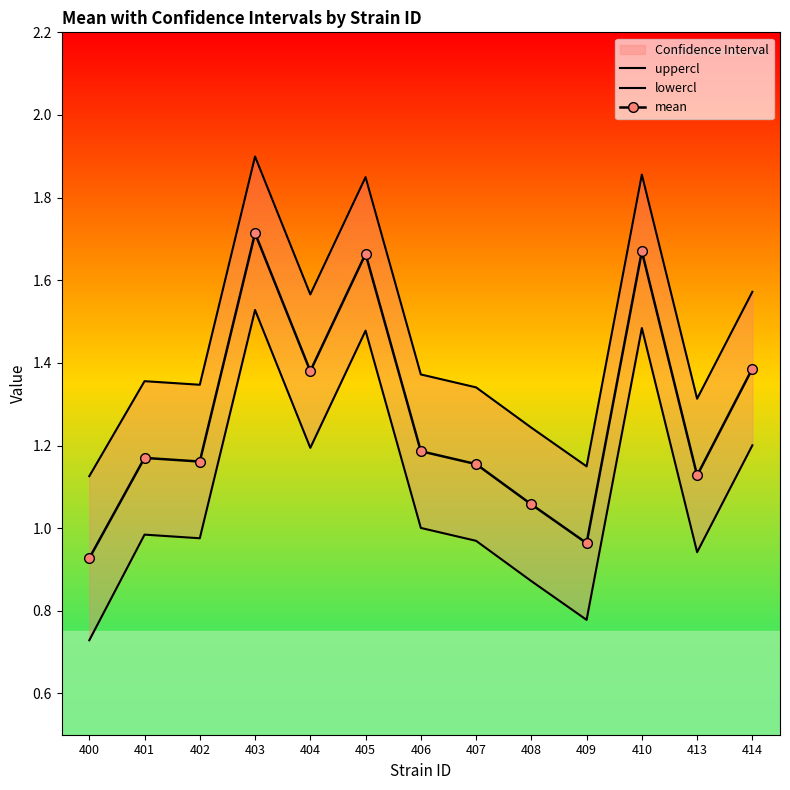

How many categories are shown in the chart?

13